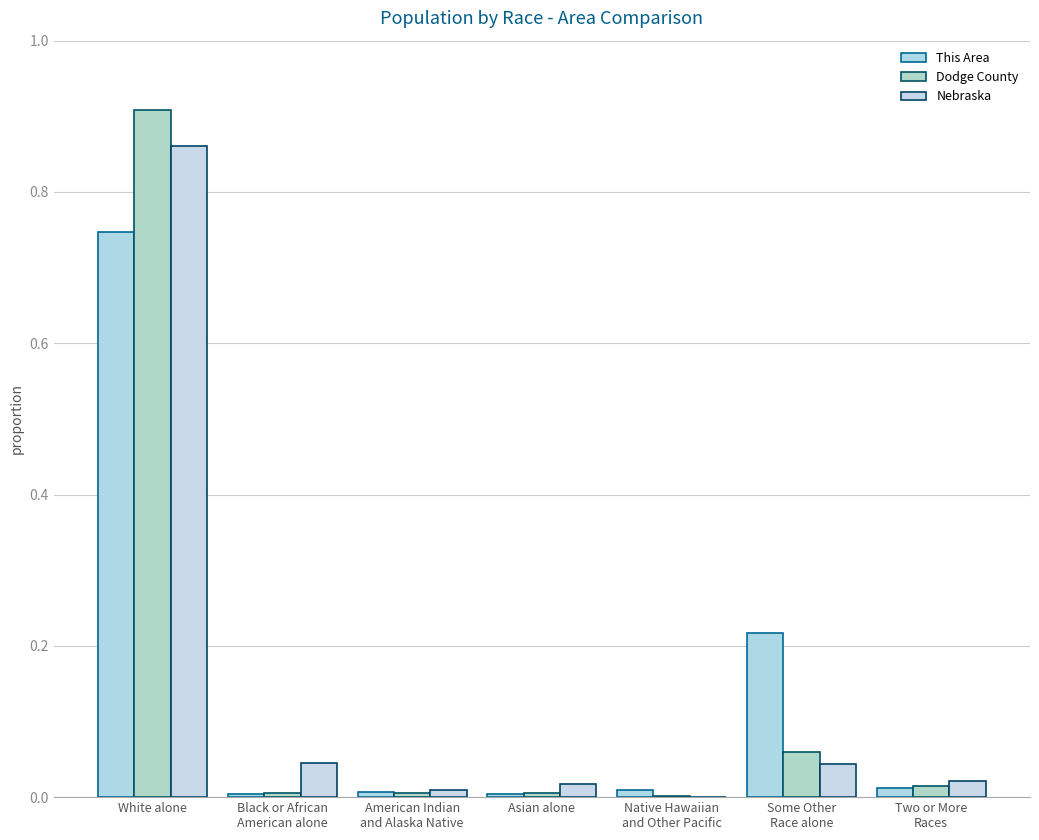

Reading left to right, extract all data points from this chart.

This Area: White alone=0.7	Black or African
American alone=0.0	American Indian
and Alaska Native=0.0	Asian alone=0.0	Native Hawaiian
and Other Pacific=0.0	Some Other
Race alone=0.2	Two or More
Races=0.0
Dodge County: White alone=0.9	Black or African
American alone=0.0	American Indian
and Alaska Native=0.0	Asian alone=0.0	Native Hawaiian
and Other Pacific=0.0	Some Other
Race alone=0.1	Two or More
Races=0.0
Nebraska: White alone=0.9	Black or African
American alone=0.0	American Indian
and Alaska Native=0.0	Asian alone=0.0	Native Hawaiian
and Other Pacific=0.0	Some Other
Race alone=0.0	Two or More
Races=0.0